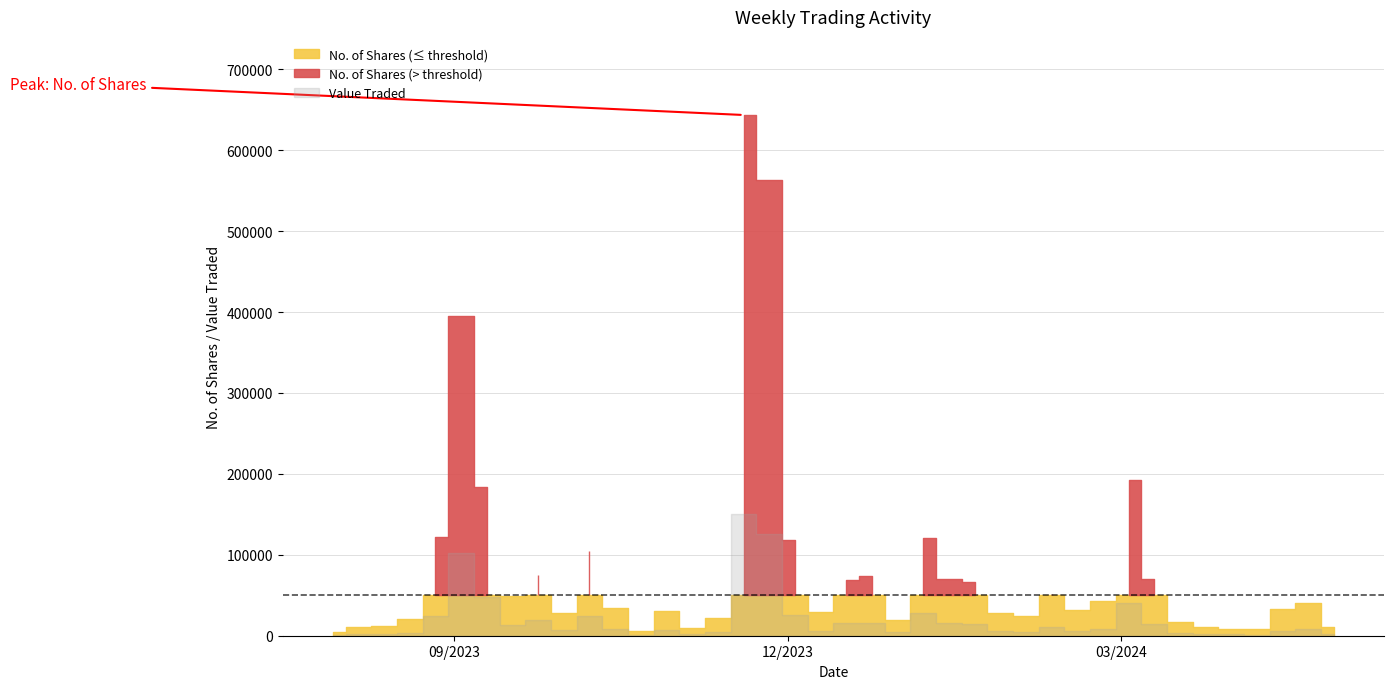

What is the minimum value for Value Traded?

947